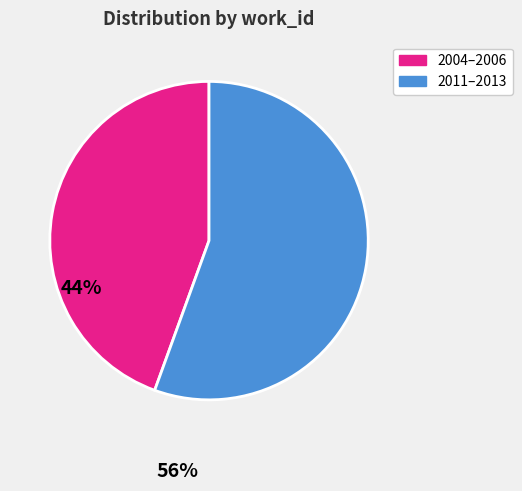

Combined, do 2011–2013 and 2004–2006 account for over 50%?

Yes